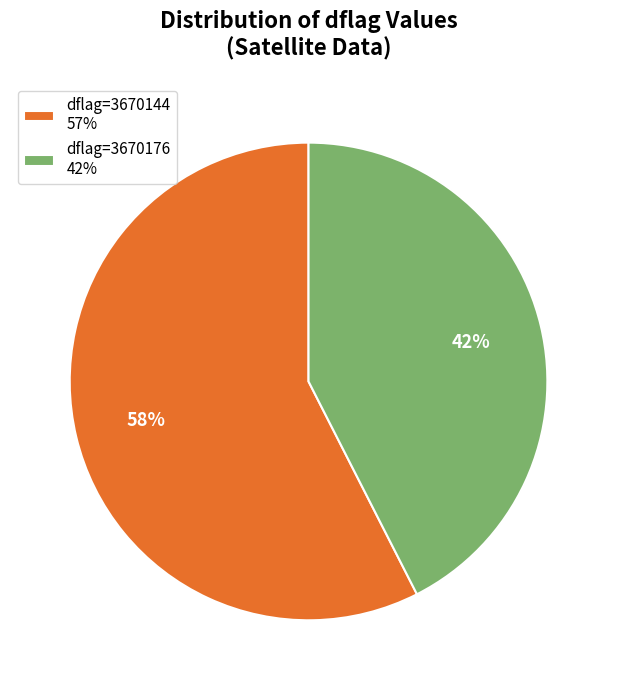

True or false: dflag=3670176 42% accounts for 50% of the total.

False